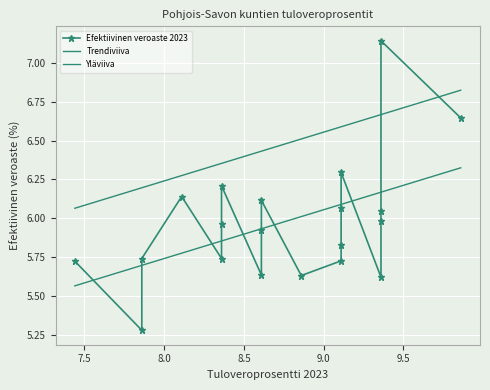

What is the highest value of the Yläviiva series?

6.8